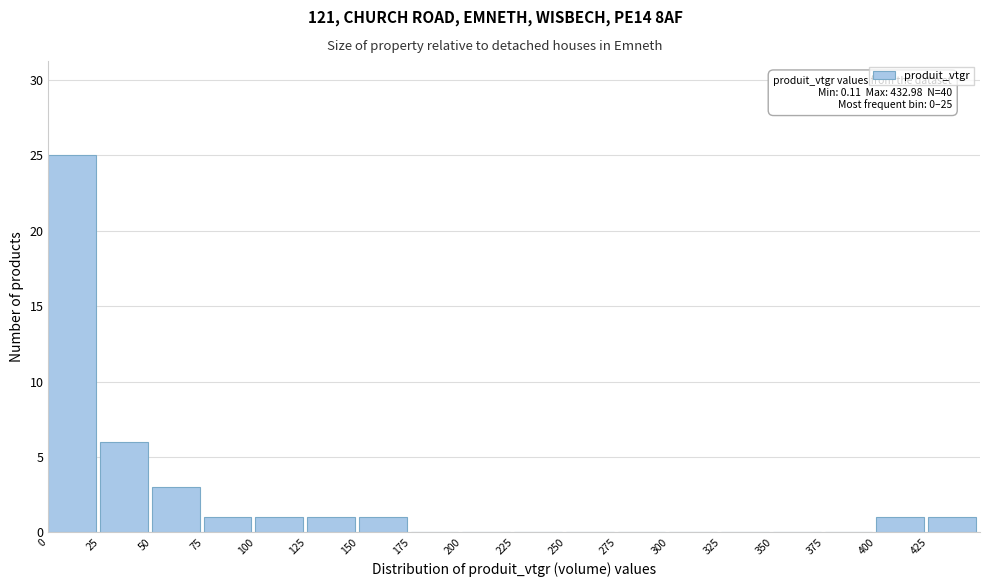

Which range on the x-axis has the tallest bar?

0 to 25